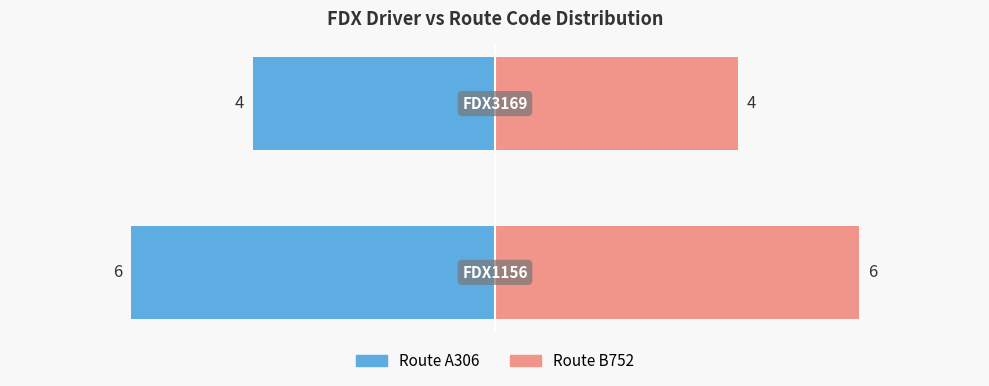

Read the Route B752 value at −8.

6